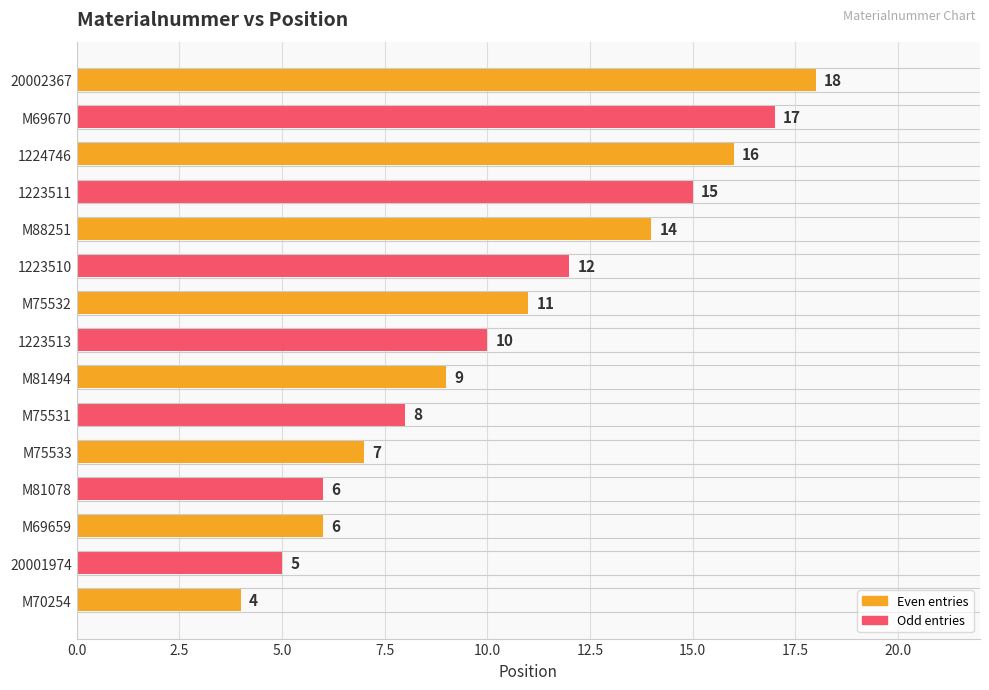

Reading bottom to top, what are all the values shown in this chart?

4	5	6	6	7	8	9	10	11	12	14	15	16	17	18